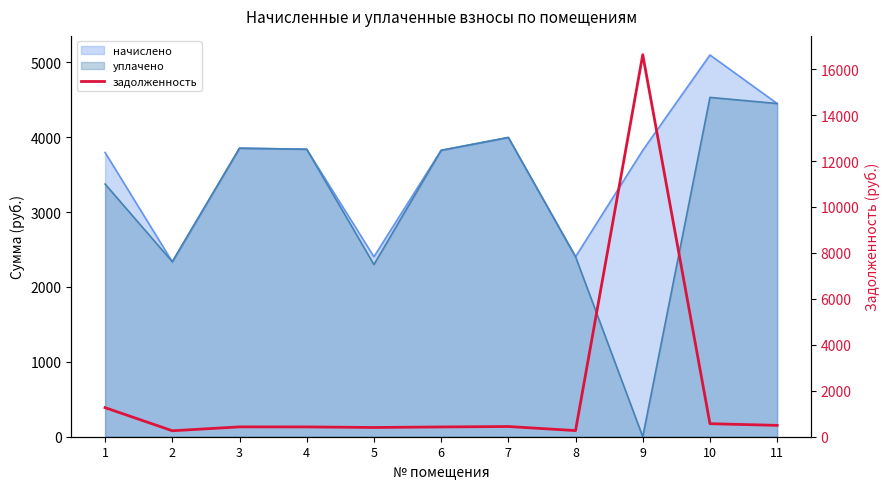

At which category does the chart reach its peak across all series?

9